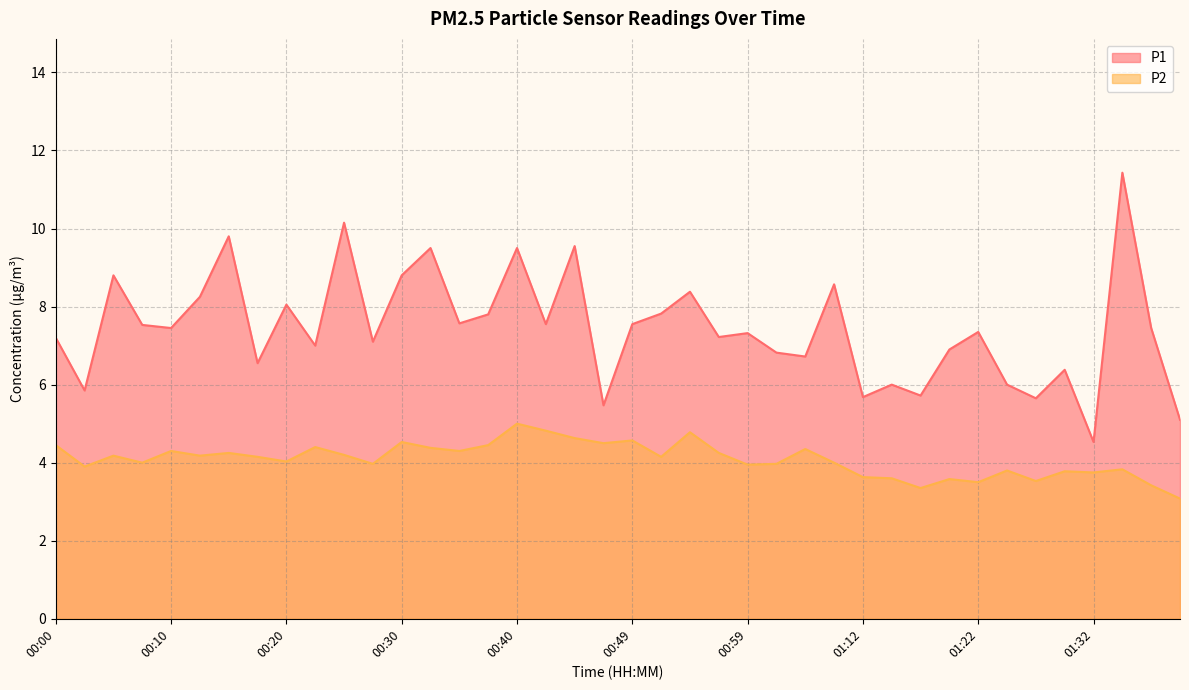

Reading right to left, list all the values displayed in this chart.

P1: 01:39=5.1	01:37=7.5	01:34=11.4	01:32=4.5	01:29=6.4	01:27=5.7	01:25=6.0	01:22=7.3	01:20=6.9	01:17=5.7	01:15=6.0	01:12=5.7	01:07=8.6	01:04=6.7	01:02=6.8	00:59=7.3	00:57=7.2	00:54=8.4	00:52=7.8	00:49=7.5	00:47=5.5	00:44=9.6	00:42=7.5	00:40=9.5	00:37=7.8	00:35=7.6	00:32=9.5	00:30=8.8	00:27=7.1	00:25=10.2	00:22=7.0	00:20=8.1	00:17=6.5	00:15=9.8	00:13=8.2	00:10=7.5	00:08=7.5	00:05=8.8	00:03=5.8	00:00=7.2
P2: 01:39=3.1	01:37=3.4	01:34=3.8	01:32=3.8	01:29=3.8	01:27=3.5	01:25=3.8	01:22=3.5	01:20=3.6	01:17=3.4	01:15=3.6	01:12=3.6	01:07=4.0	01:04=4.3	01:02=4.0	00:59=4.0	00:57=4.2	00:54=4.8	00:52=4.2	00:49=4.6	00:47=4.5	00:44=4.6	00:42=4.8	00:40=5.0	00:37=4.5	00:35=4.3	00:32=4.4	00:30=4.5	00:27=4.0	00:25=4.2	00:22=4.4	00:20=4.0	00:17=4.2	00:15=4.2	00:13=4.2	00:10=4.3	00:08=4.0	00:05=4.2	00:03=3.9	00:00=4.5